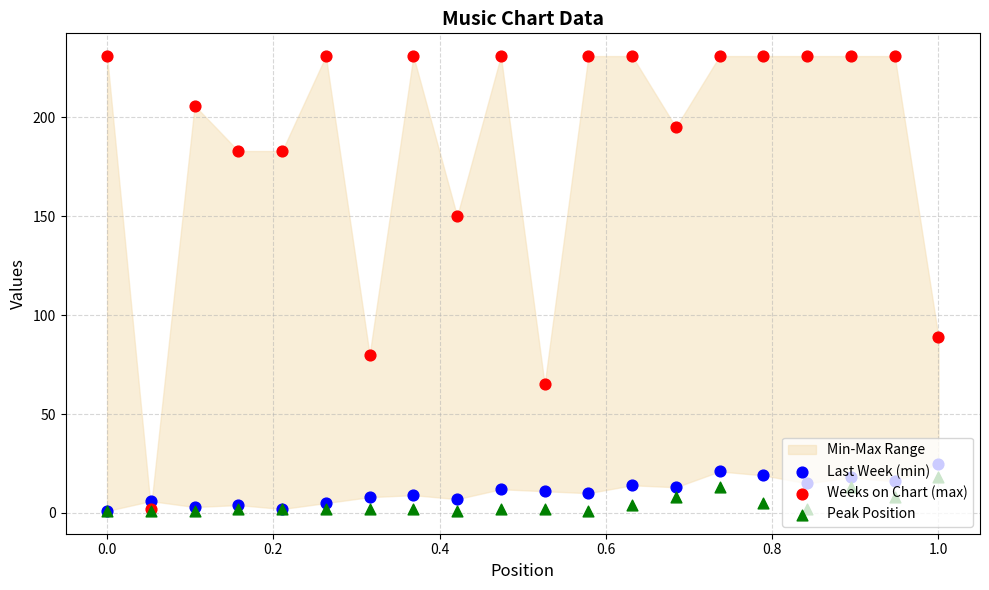

At how many categories does at least one series exceed 218?

11